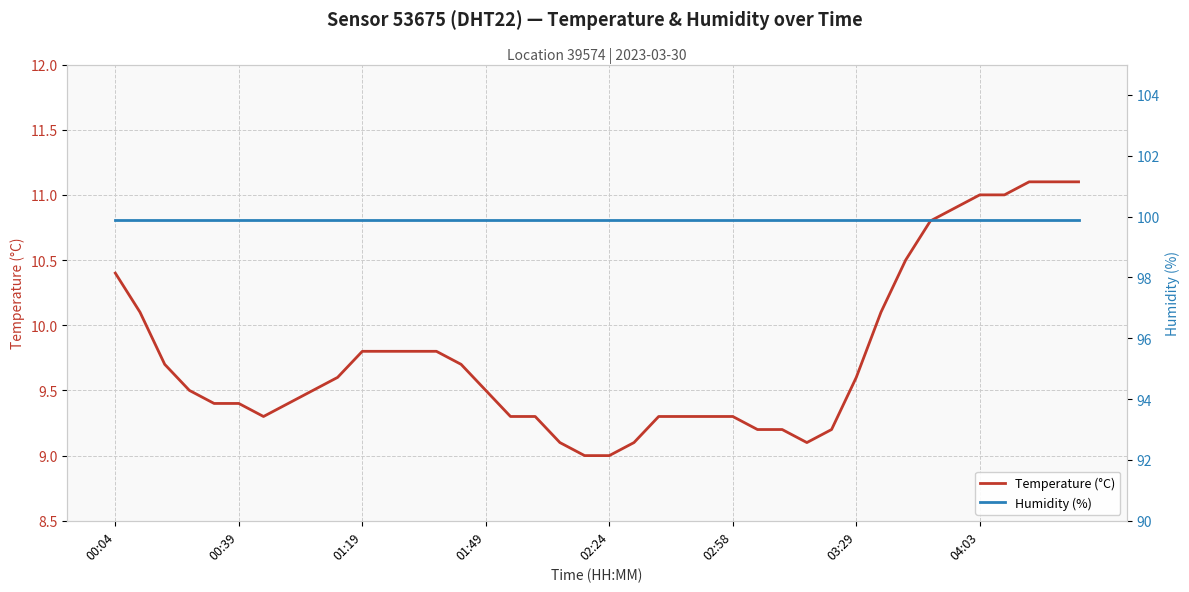

Is the value of Humidity (%) at 38 greater than the value of Temperature (°C) at 12?

Yes